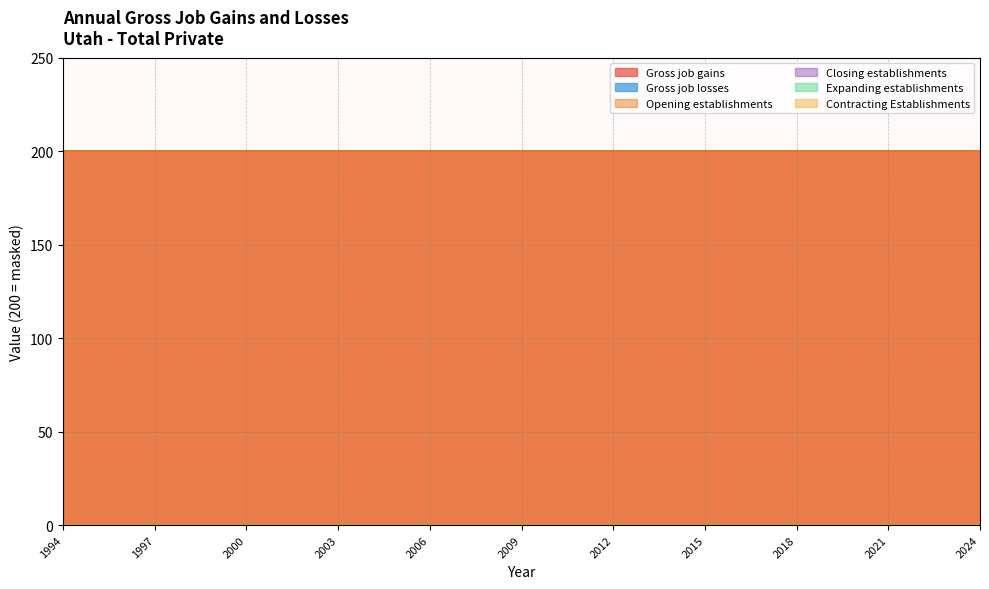

Which series has the largest range (max minus min)?

Gross job gains